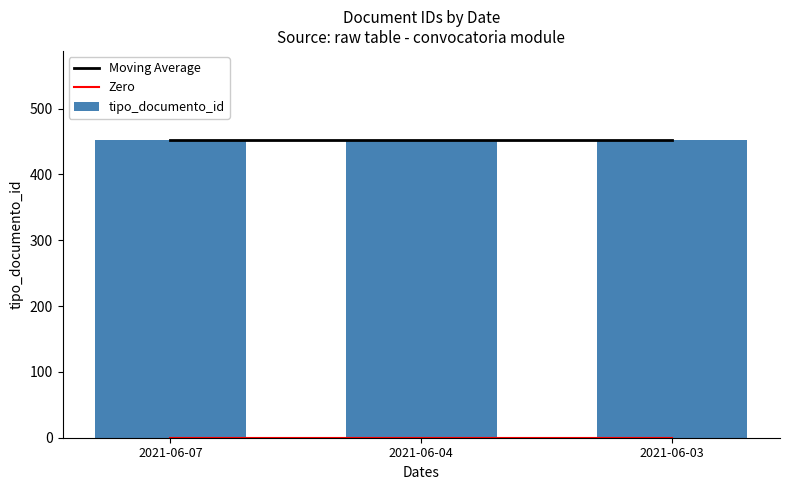

The value of tipo_documento_id at 2021-06-04 is 452. True or false?

True